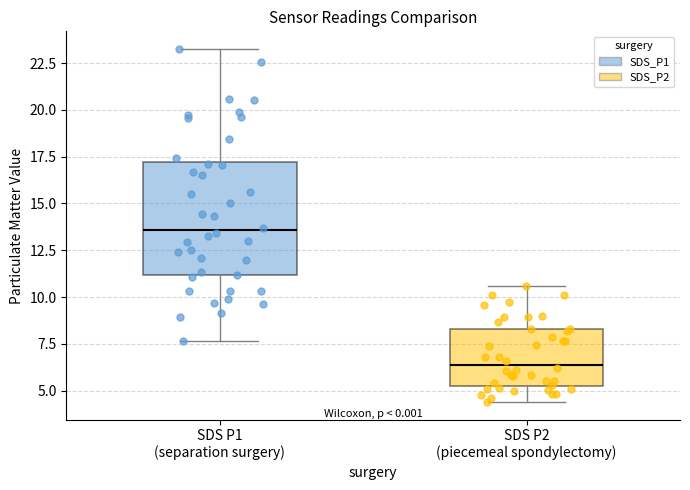

Reading left to right, read every box against the y-axis: the position of its median line, the range the box covers, and the ends of its whiskers. The values are not printed on the chart, so give them approximately, as read against the axis.

SDS P1 (separation surgery): median 13.5, box 11.0 to 17.0, whiskers 7.5 to 23.5
SDS P2 (piecemeal spondylectomy): median 6.5, box 5.5 to 8.5, whiskers 4.5 to 10.5